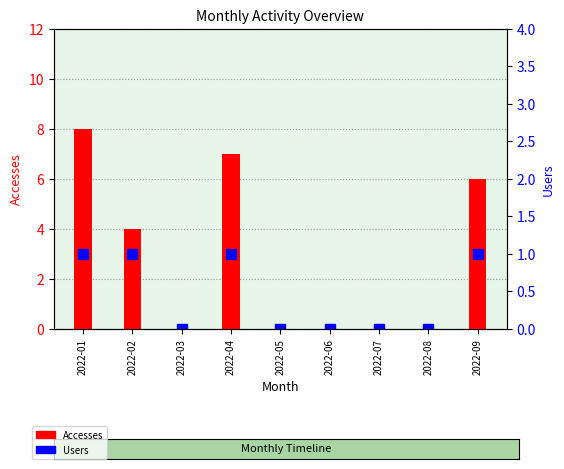

Which series has the widest spread of values?

Accesses